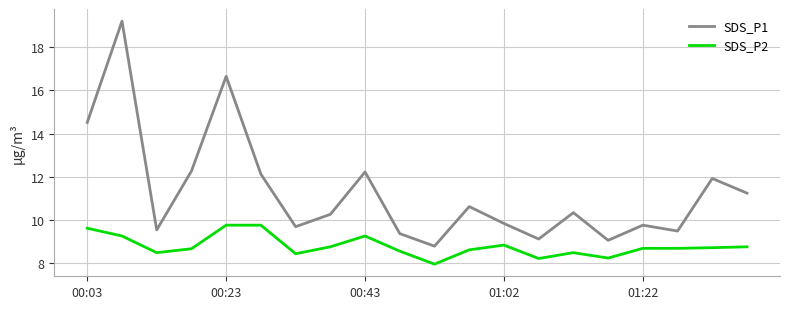

Which series has the largest total across all categories?

SDS_P1